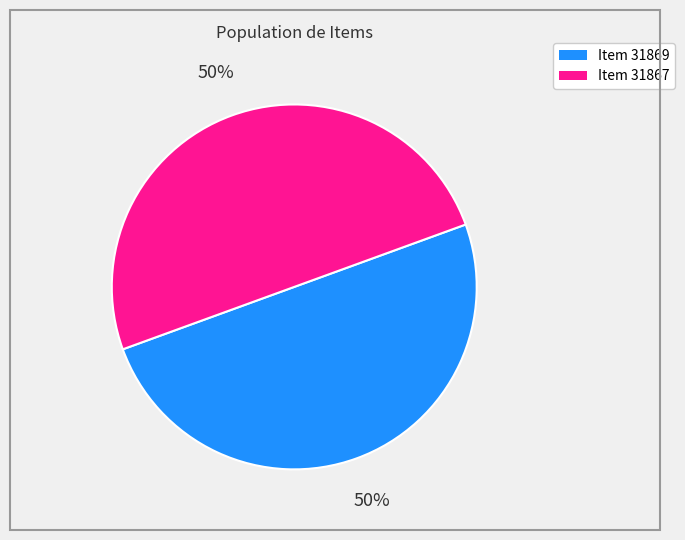

What percentage is the Item 31869 slice, to the nearest percent?

50%